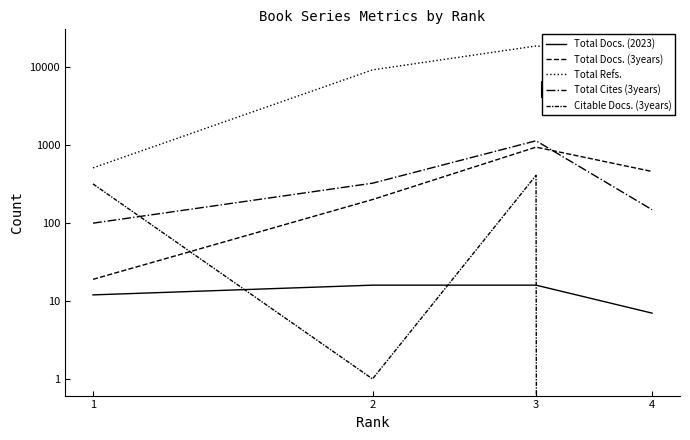

True or false: Total Docs. (2023) and Total Cites (3years) cross at least once.

False